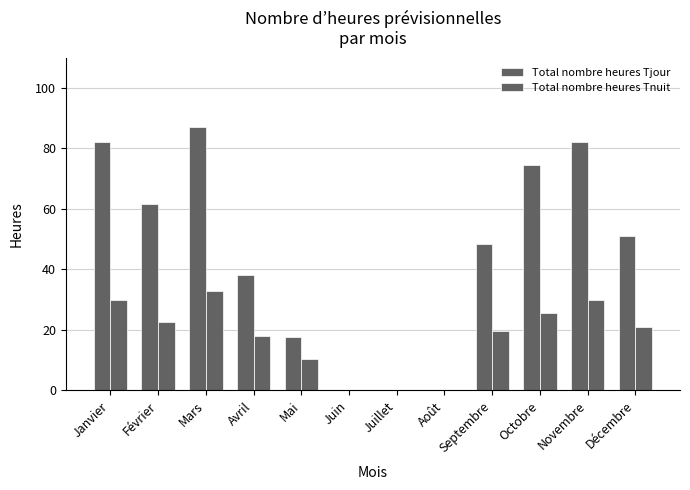

What is the difference between the second highest and second lowest values in the Total nombre heures Tjour series?

82.0